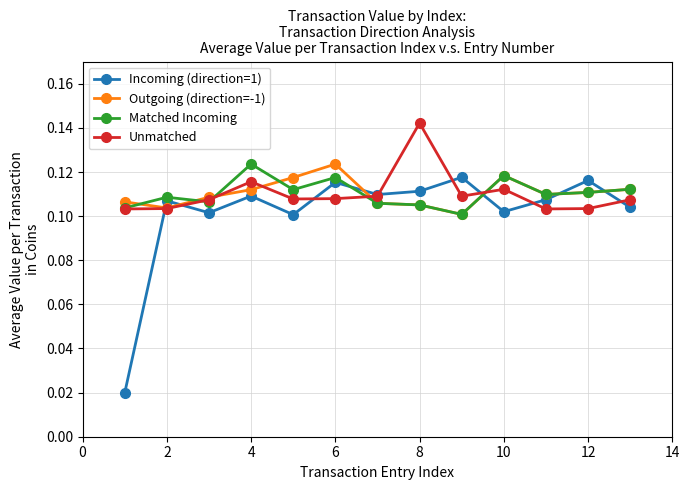

After their last crossing, which series has the higher values: Unmatched or Incoming (direction=1)?

Unmatched